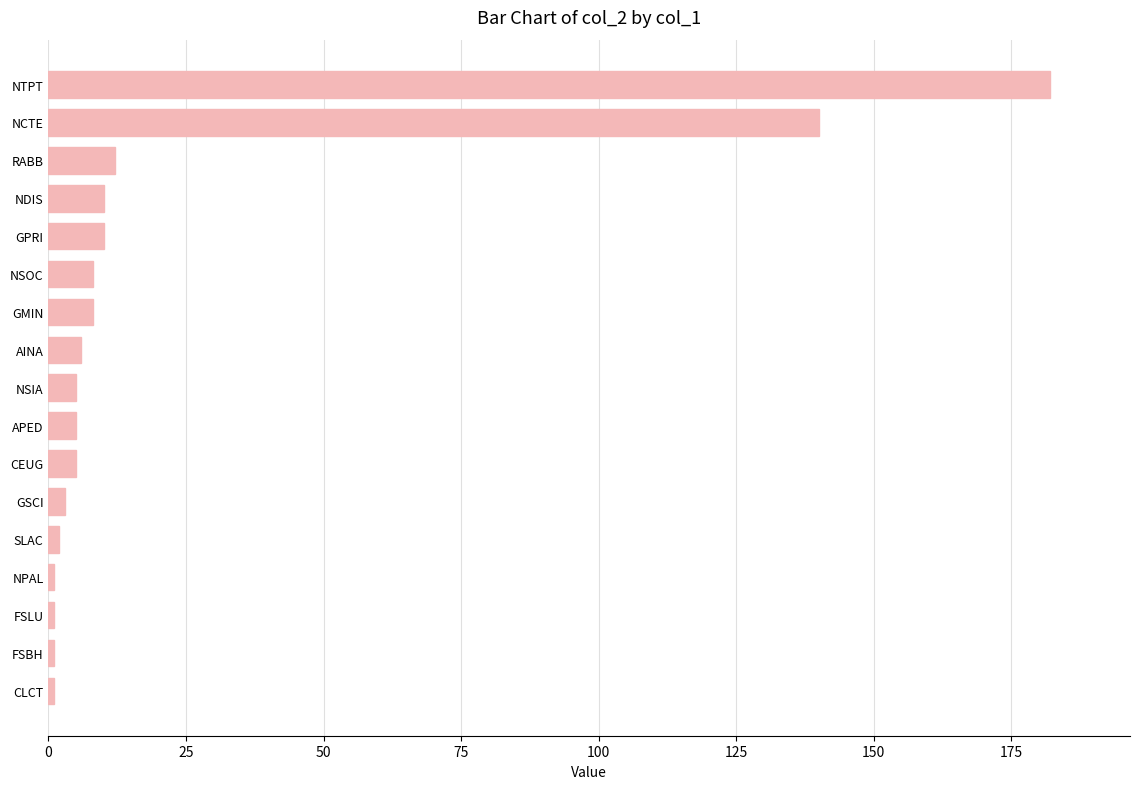

Between FSLU and CEUG, which is larger?

CEUG